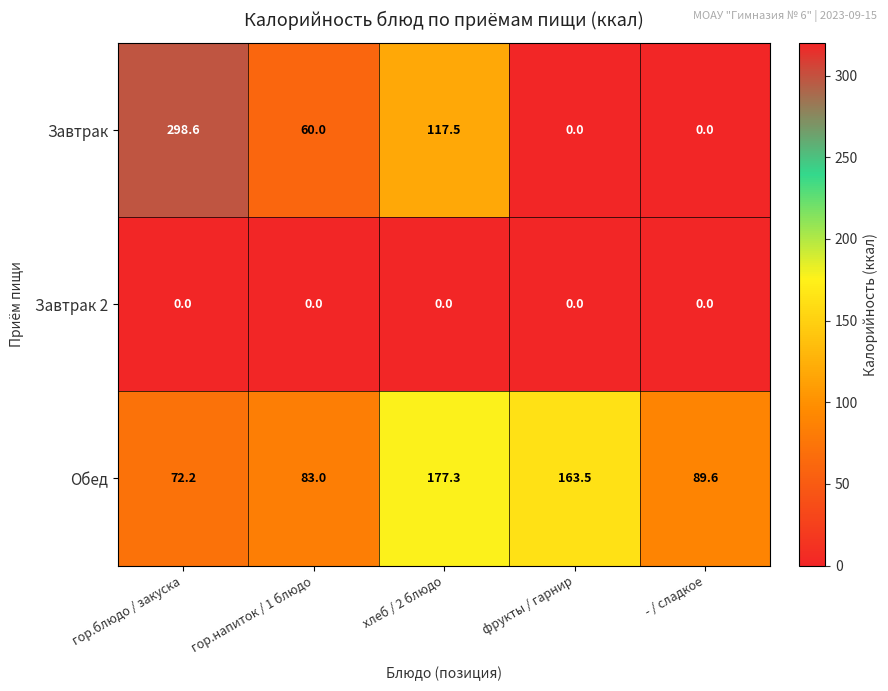

Which category has the highest value across all series?

гор.блюдо / закуска